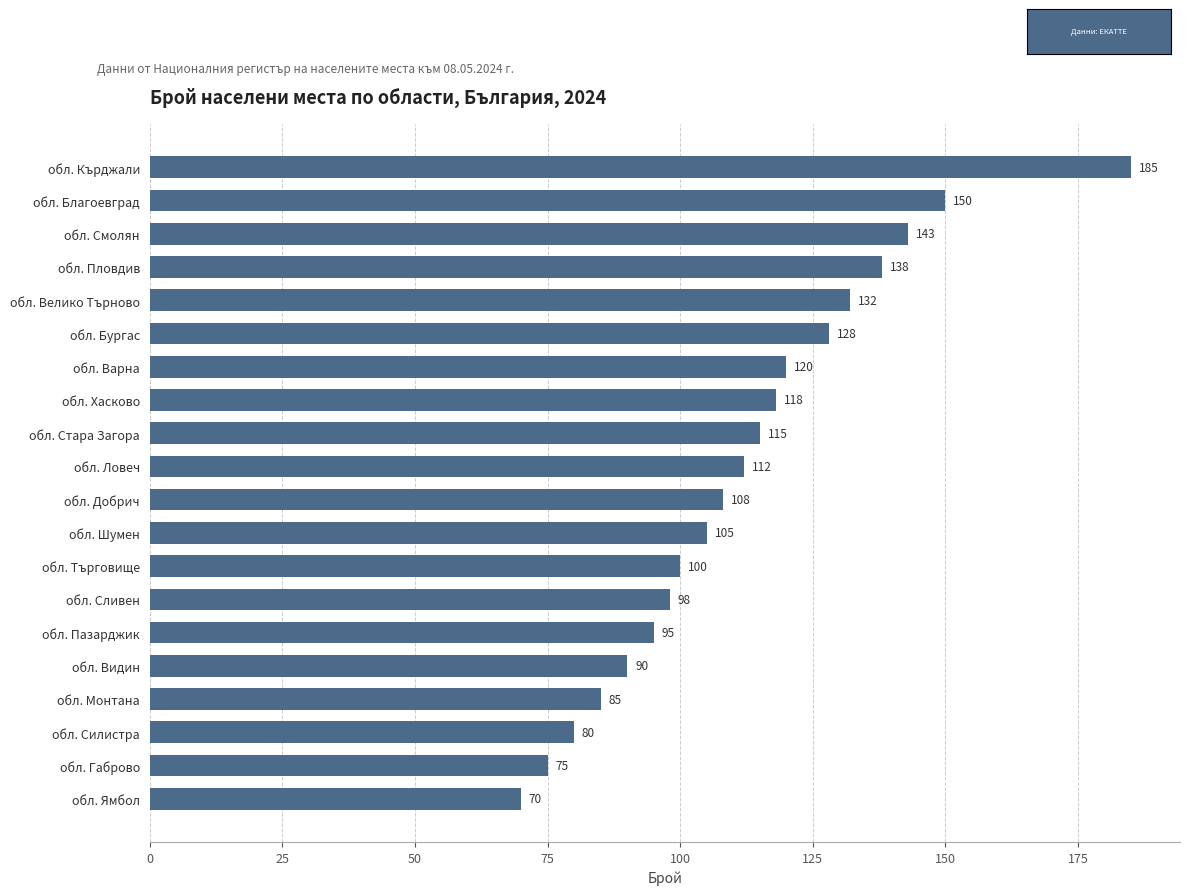

True or false: the data shows 34 at обл. Варна.

False